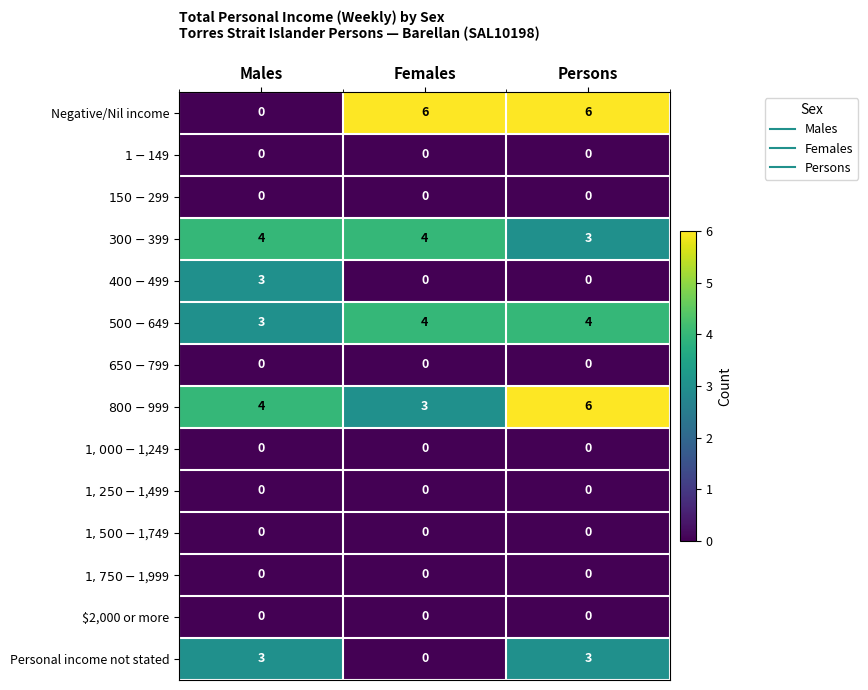

How many categories are shown in the chart?

3